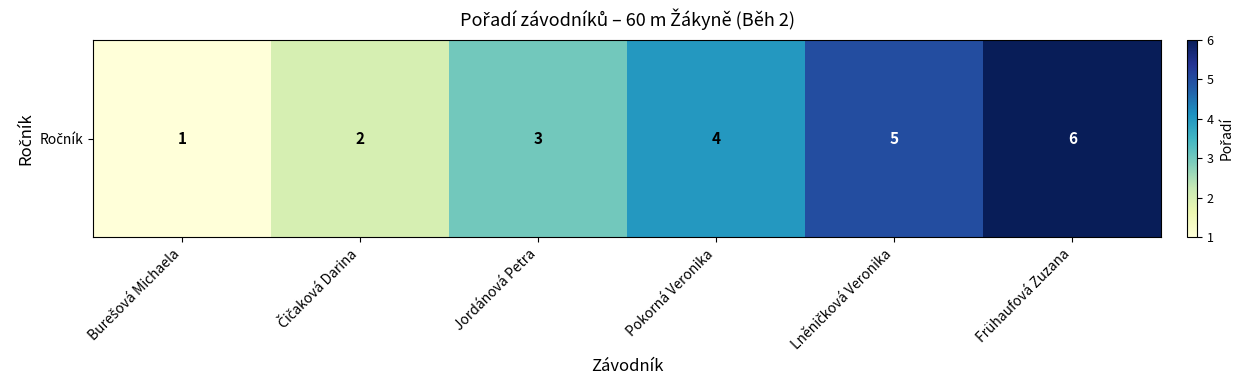

Reading left to right, transcribe all the data shown in this chart.

Burešová Michaela=1	Čičaková Darina=2	Jordánová Petra=3	Pokorná Veronika=4	Lněničková Veronika=5	Frühaufová Zuzana=6